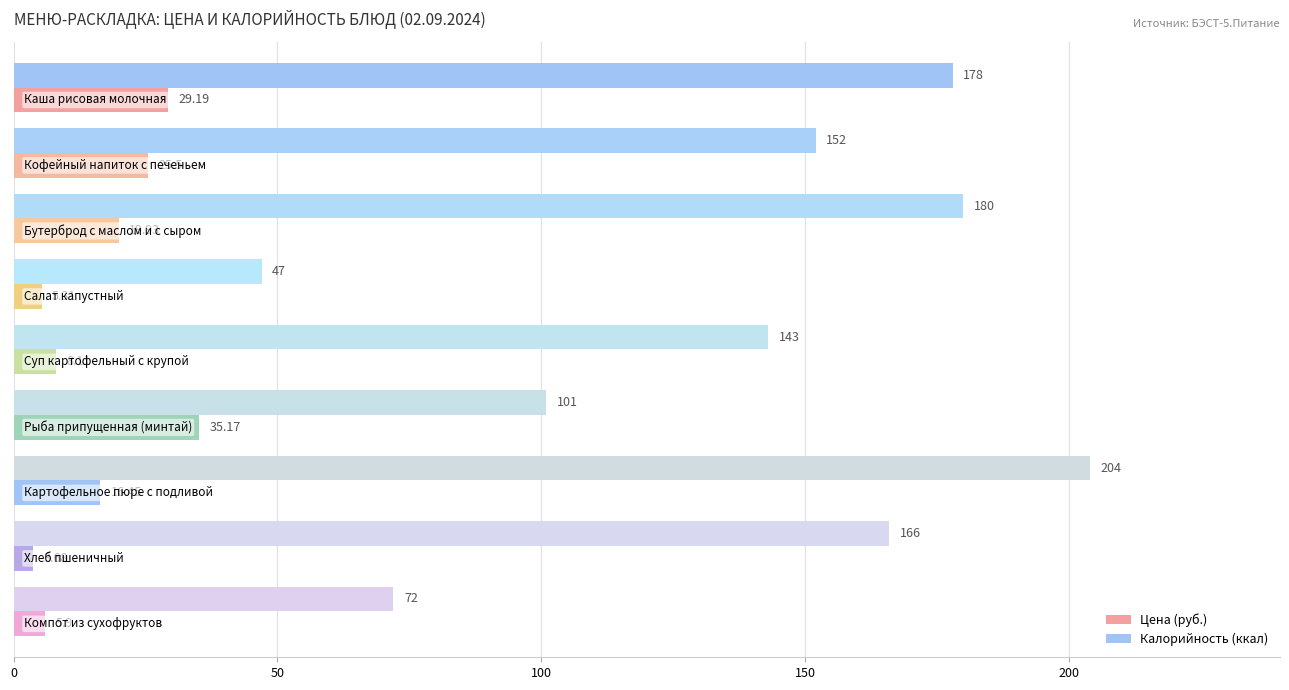

How many values in the Калорийность (ккал) series are below 152?

4